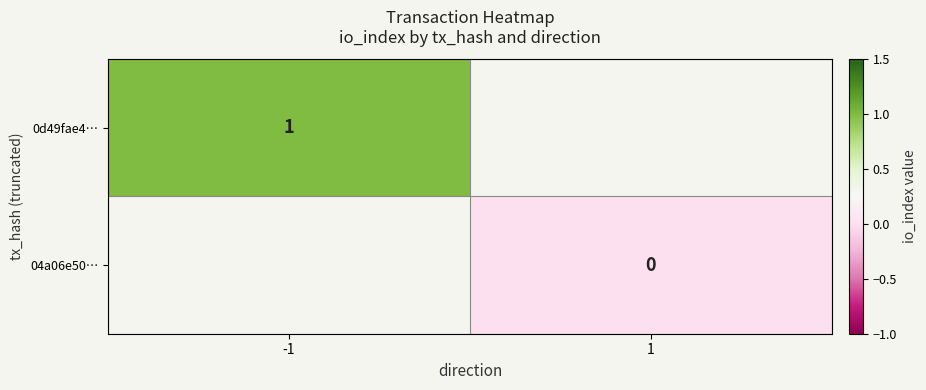

At how many categories does at least one series exceed 0?

1